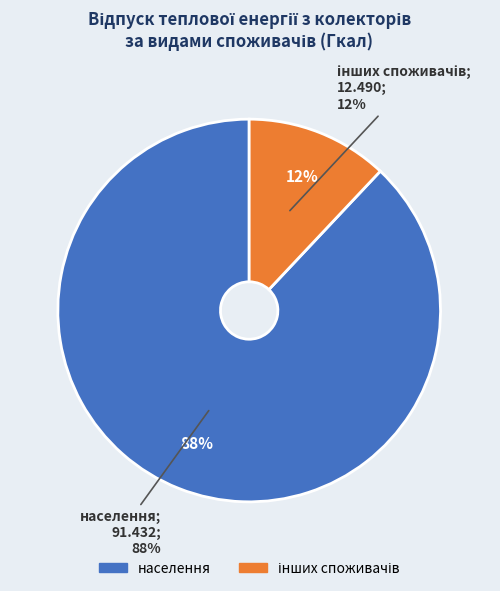

Which has a higher value, інших споживачів or населення?

населення